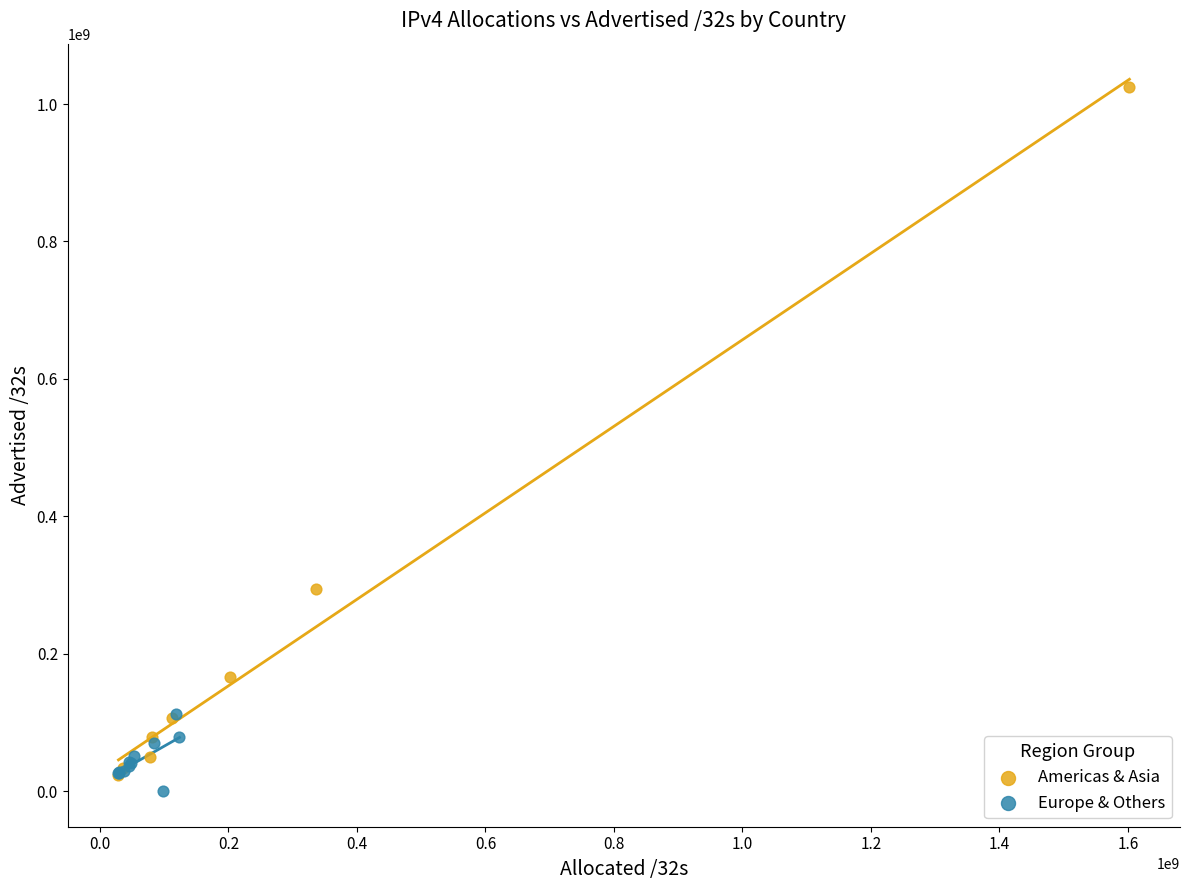

Which series has the largest Y range (max minus min)?

Americas & Asia